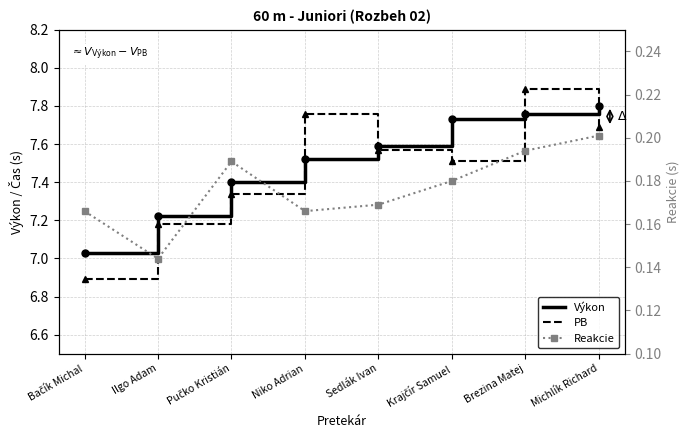

The value of PB at Niko Adrian is 7.8. True or false?

True